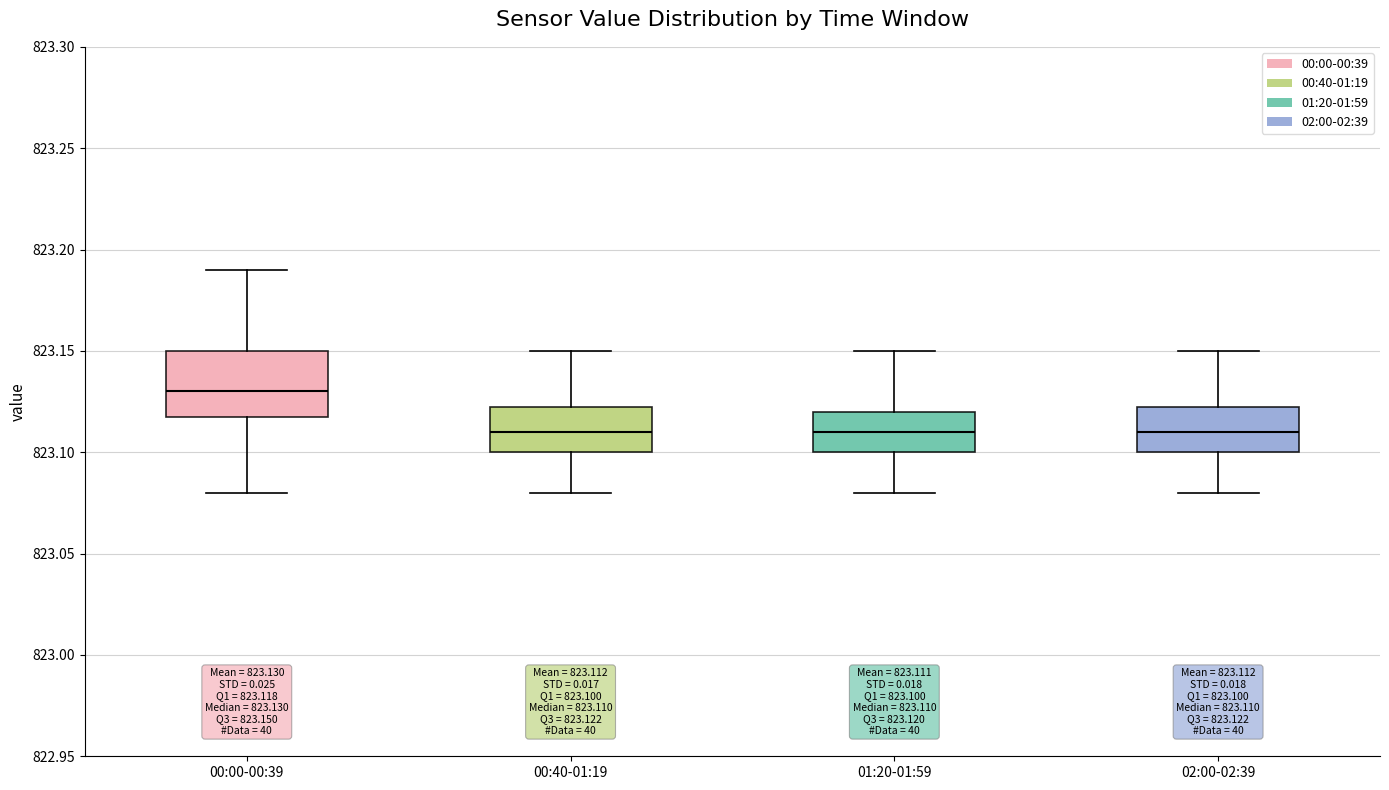

Which box has the highest median line?

00:00-00:39